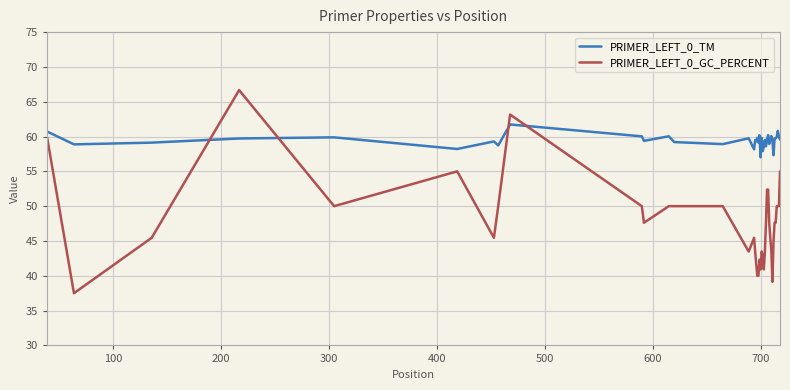

List the series in order of their overall mean, lowest first.

PRIMER_LEFT_0_GC_PERCENT, PRIMER_LEFT_0_TM